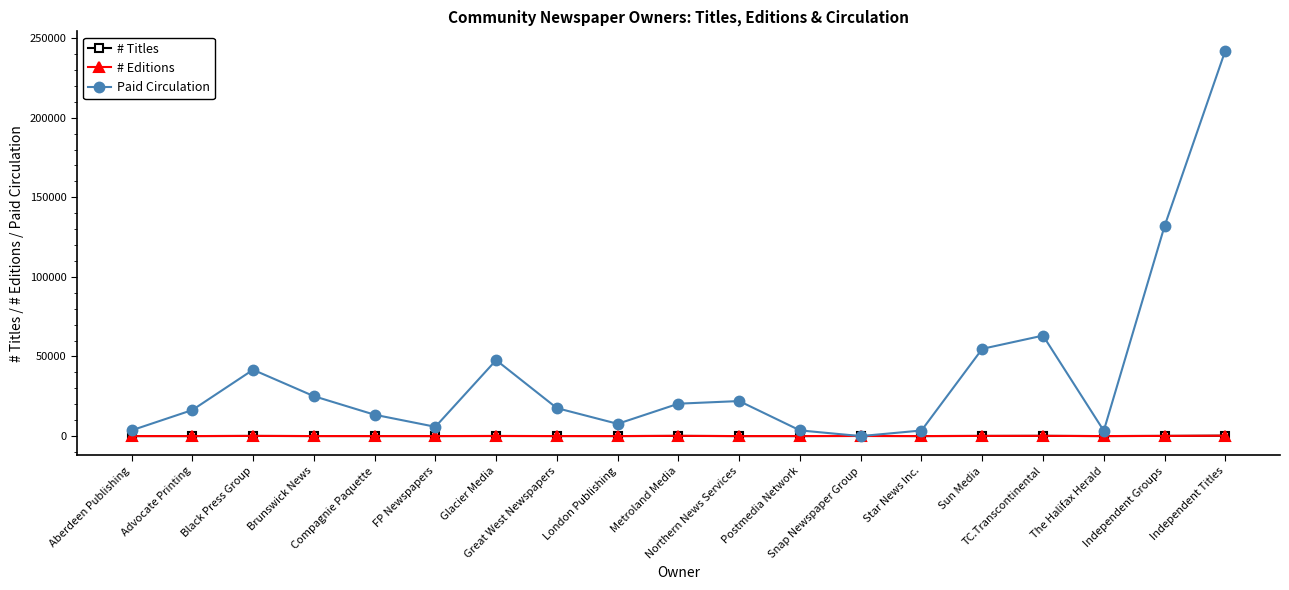

What is the difference between the second highest and minimum values in the # Titles series?

135